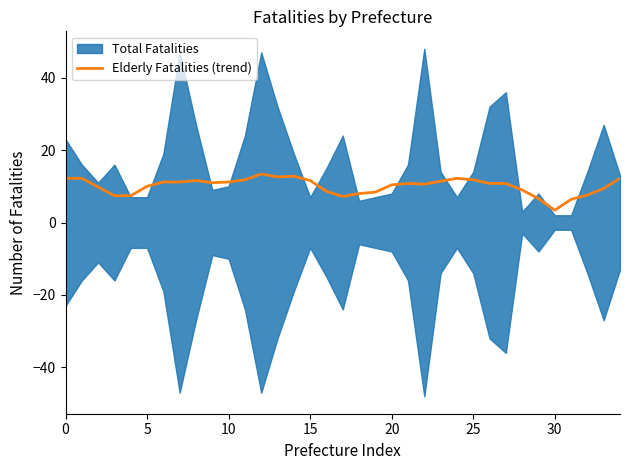

Is it true that the value at 30 is 2.1?

False